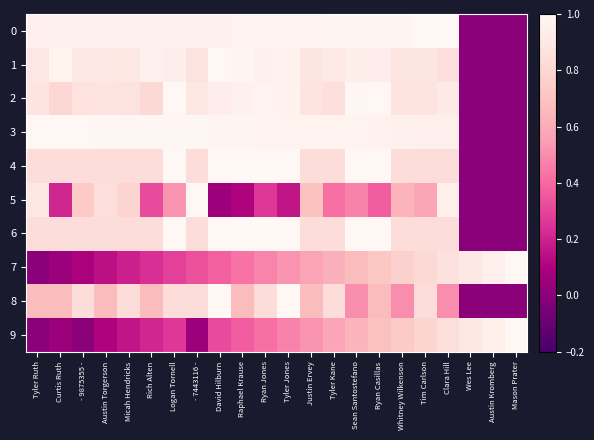

Which has a higher value, Logan Tornell or - 9875355 -?

Logan Tornell